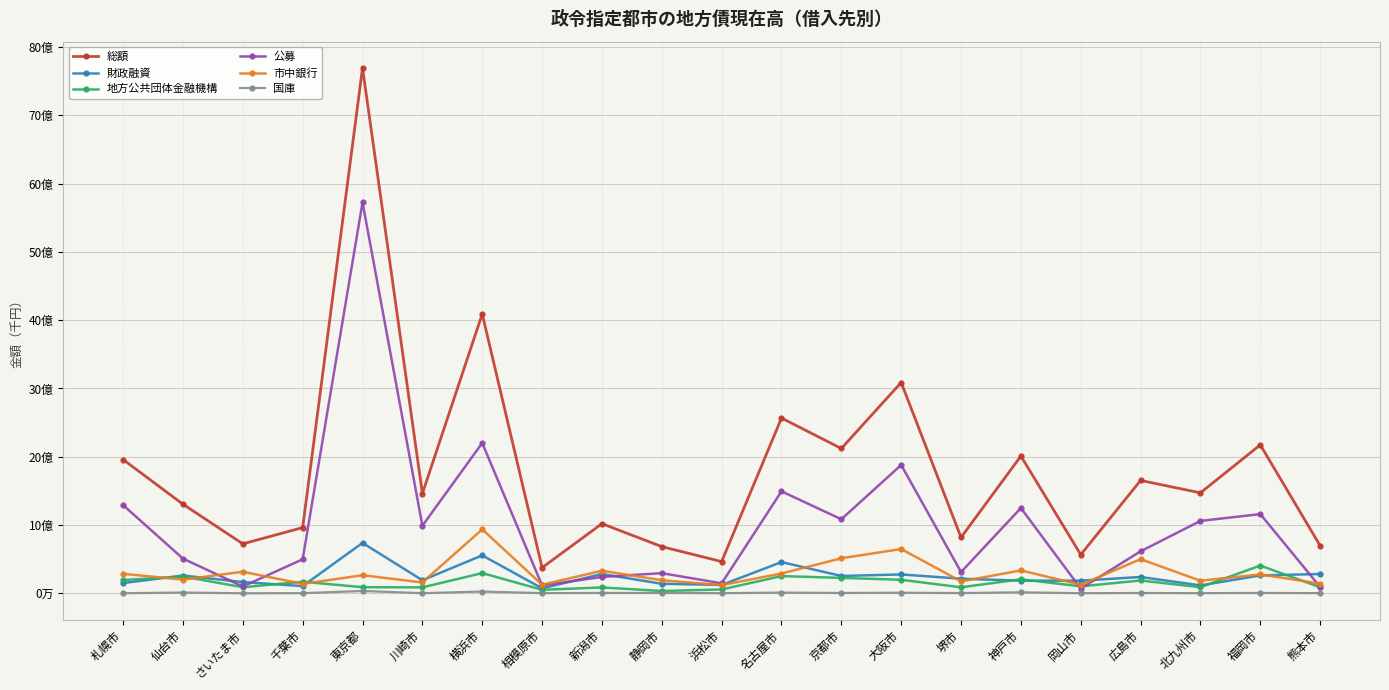

What is the label of the 20th point from the right?

仙台市